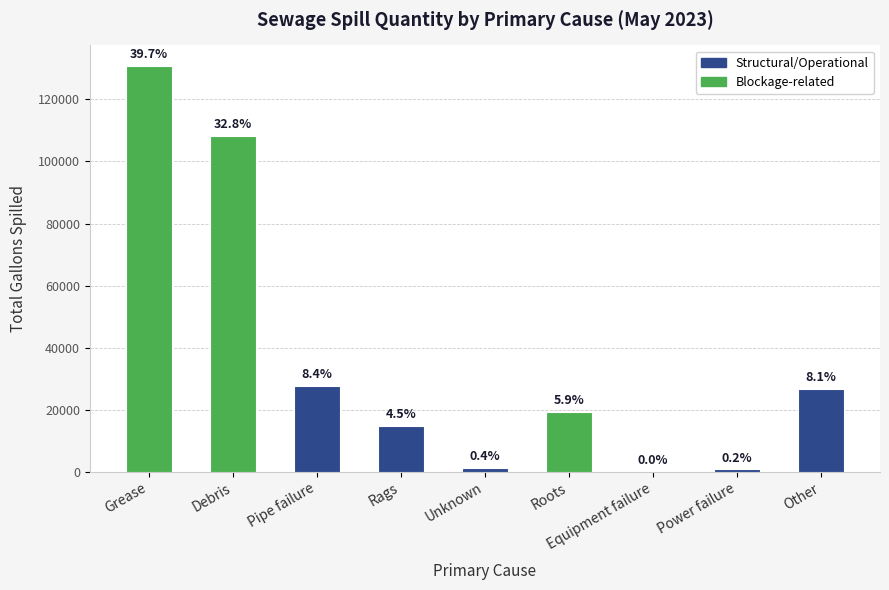

Reading left to right, transcribe all the data shown in this chart.

130871	108275	27785	14820	1180	19320	40	750	26712